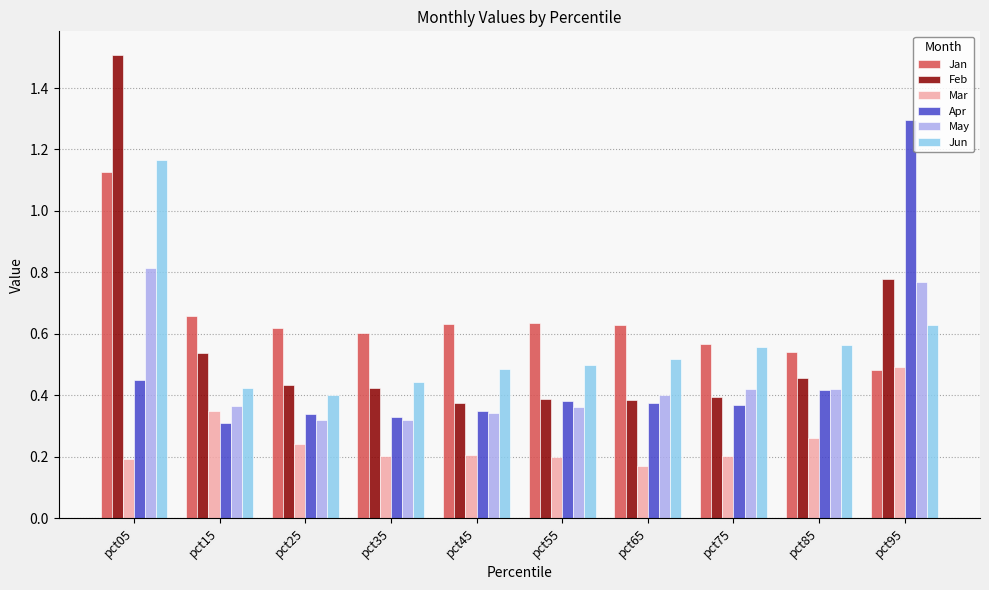

At how many categories does at least one series exceed 1?

2